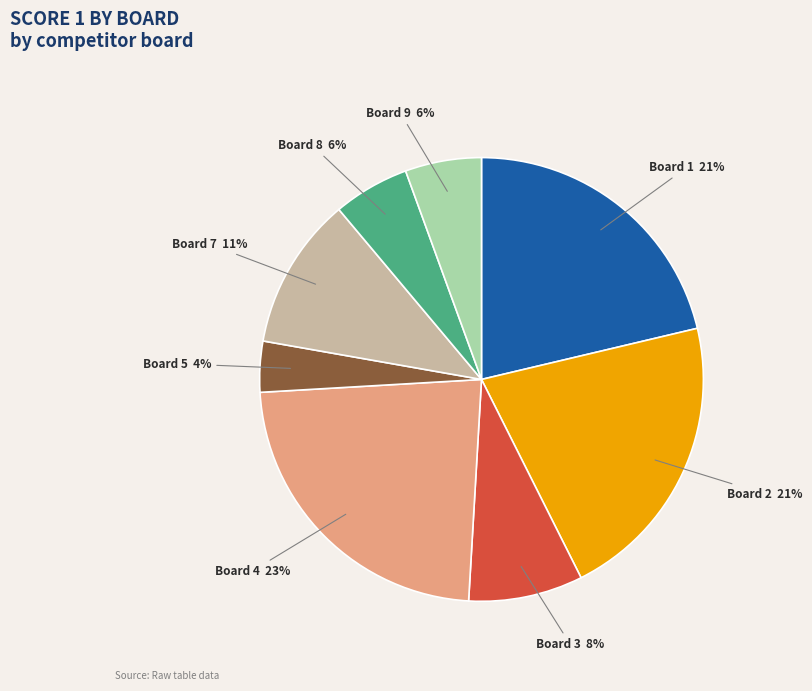

Is it true that Board 7 is 19% of the pie?

False